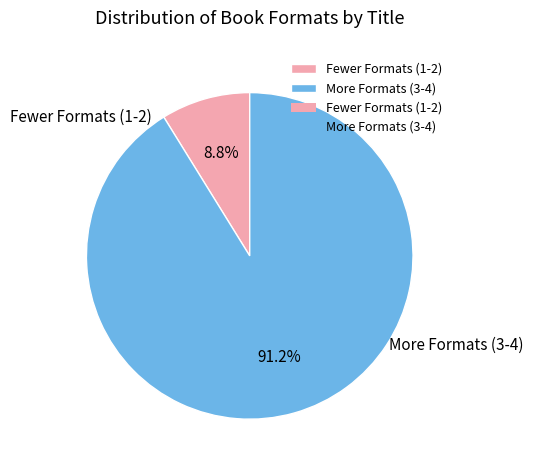

To the nearest percent, what is the difference between the largest and smallest slice percentages?

82%